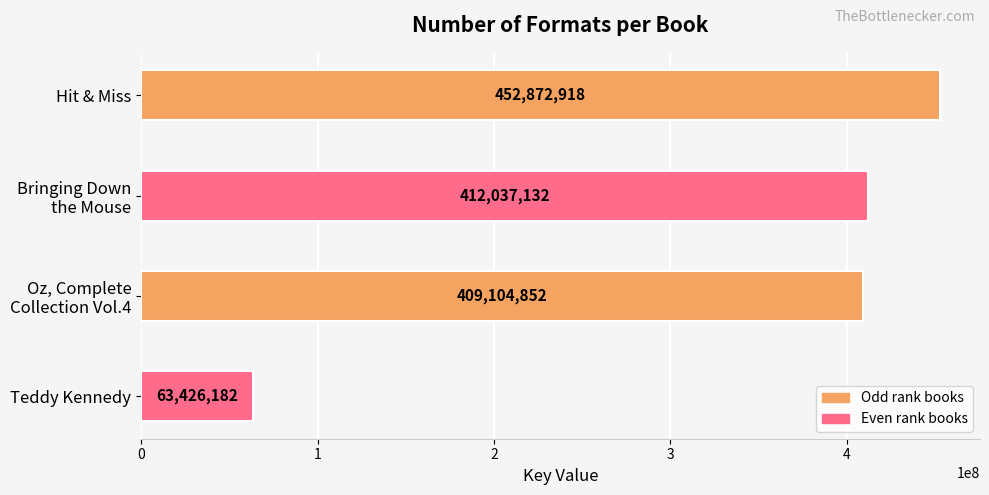

What is the sum of all values?

1337441084